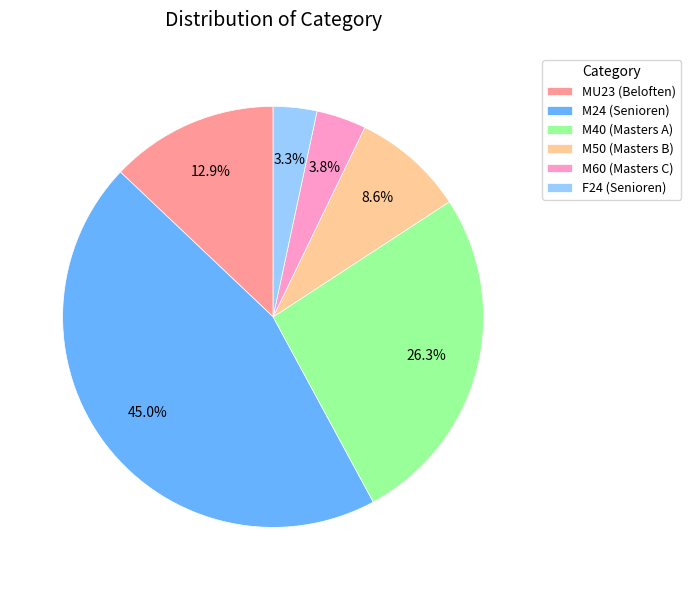

Is there any slice that represents more than half of the pie?

No